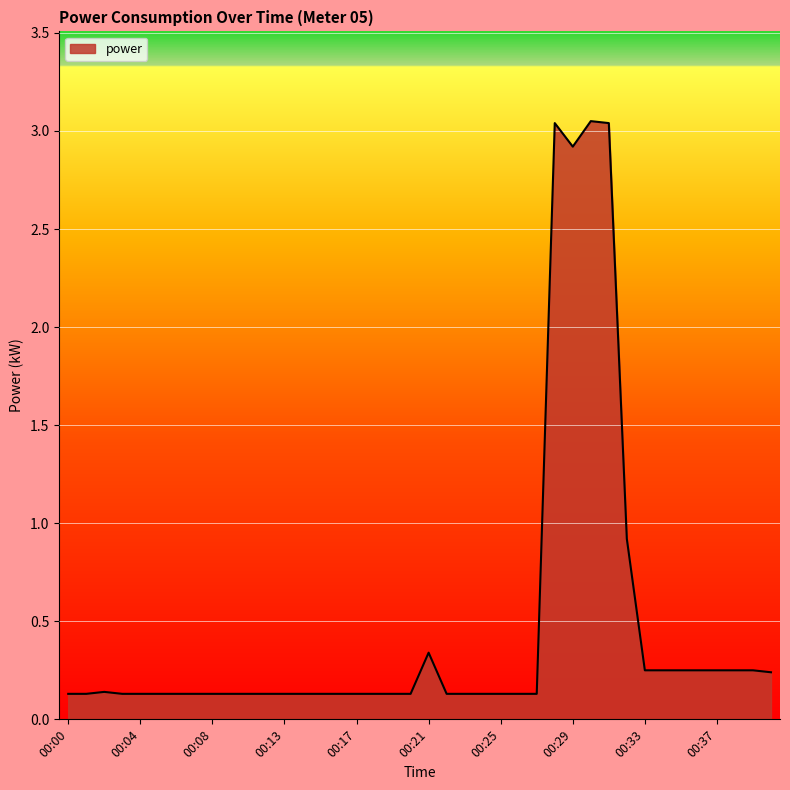

How many lines are shown in the chart?

1